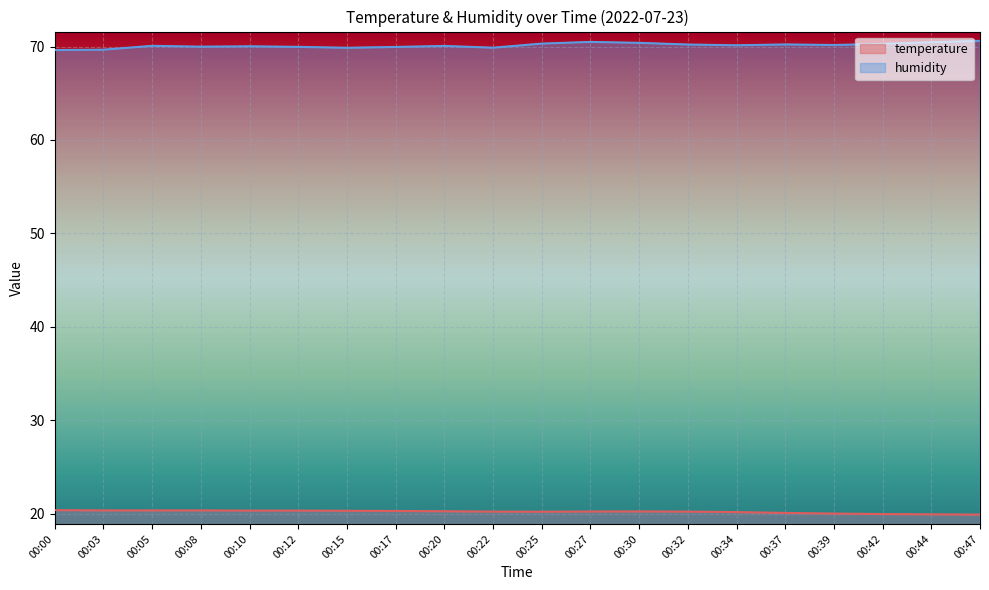

How many data points in temperature are less than 20?

3